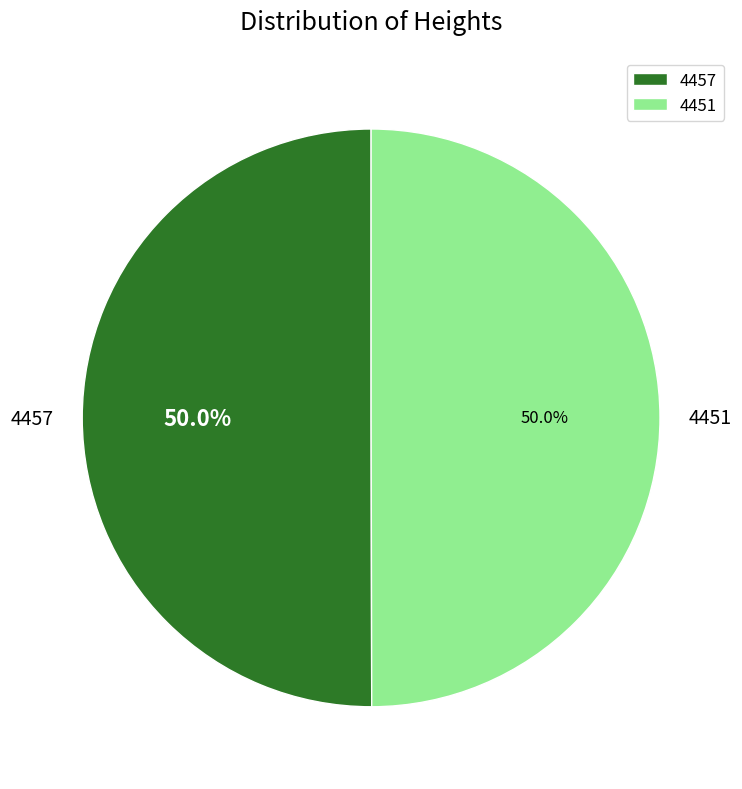

To the nearest percent, what is the average slice percentage?

50%